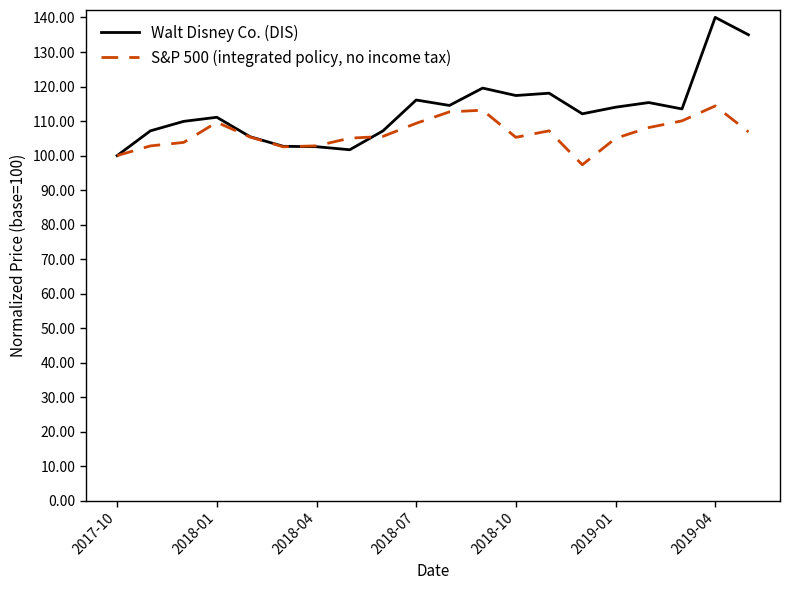

List the series in order of their overall mean, highest first.

Walt Disney Co. (DIS), S&P 500 (integrated policy, no income tax)